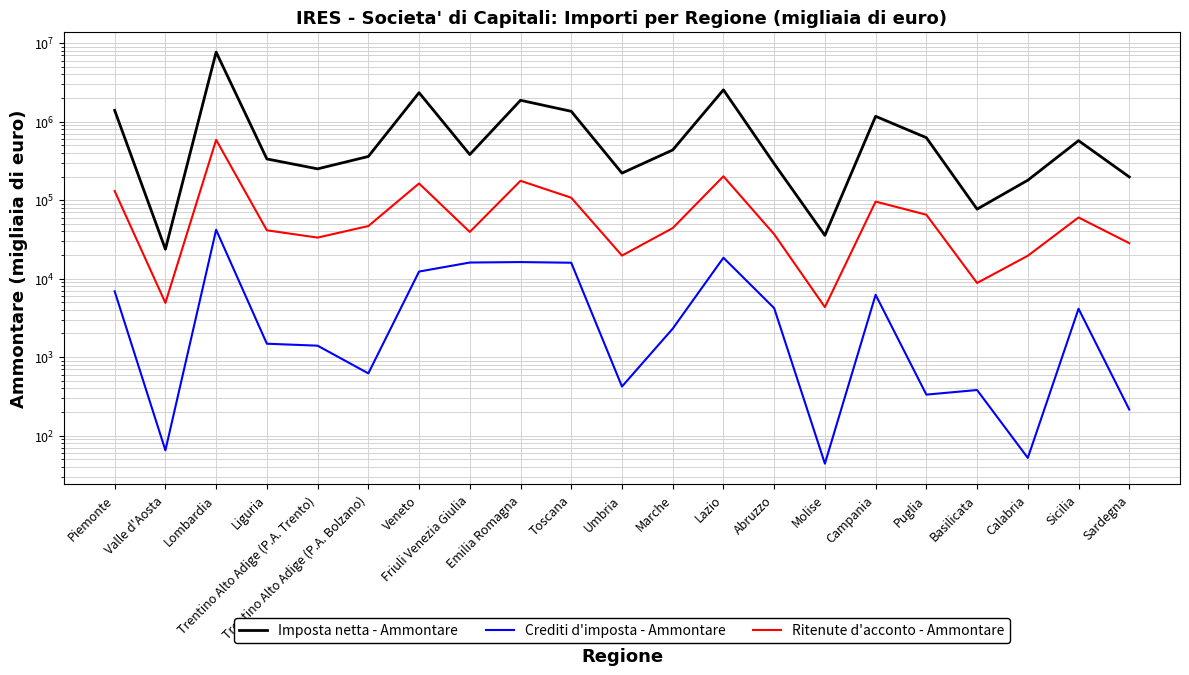

At how many categories does at least one series exceed 2131813?

3